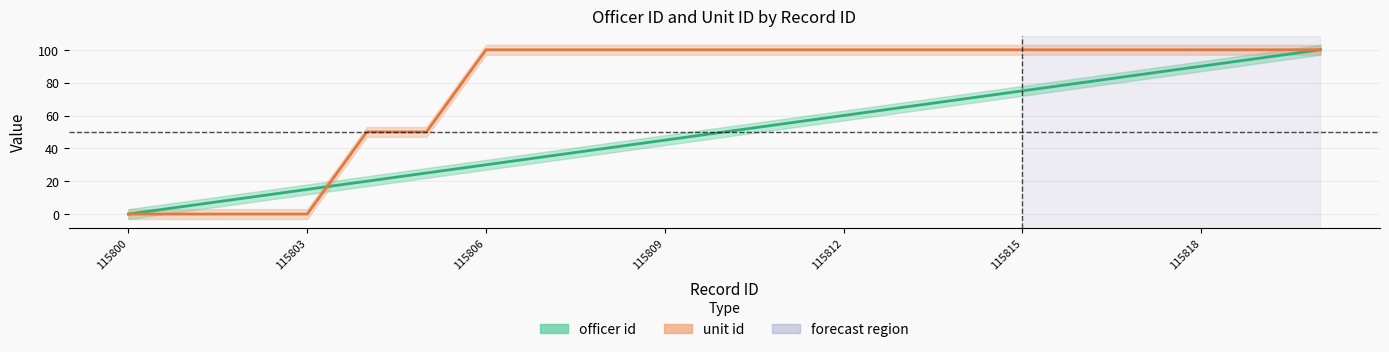

What are all the series names shown in the legend?

officer id, unit id